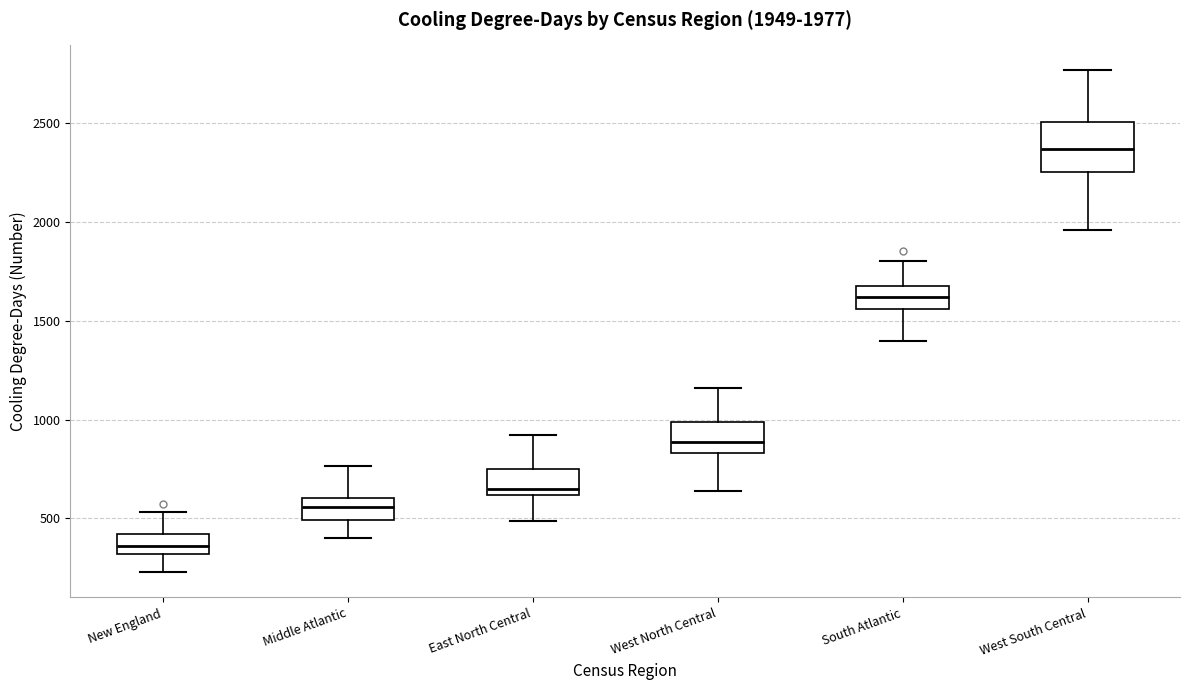

Which box is the tallest, from its lower edge to its upper edge?

West South Central